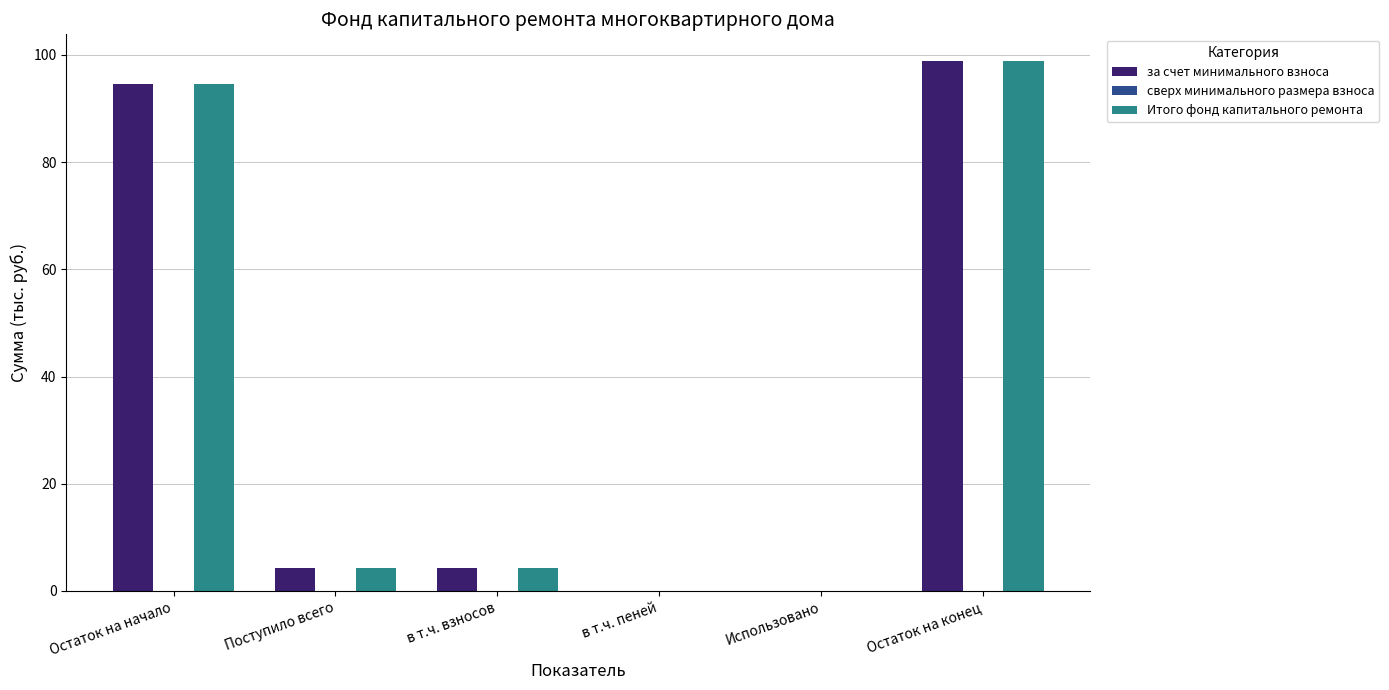

Reading right to left, extract all data points from this chart.

за счет минимального взноса: Остаток на конец=98.9	Использовано=0.0	в т.ч. пеней=0.0	в т.ч. взносов=4.3	Поступило всего=4.3	Остаток на начало=94.6
Итого фонд капитального ремонта: Остаток на конец=98.9	Использовано=0.0	в т.ч. пеней=0.0	в т.ч. взносов=4.3	Поступило всего=4.3	Остаток на начало=94.6